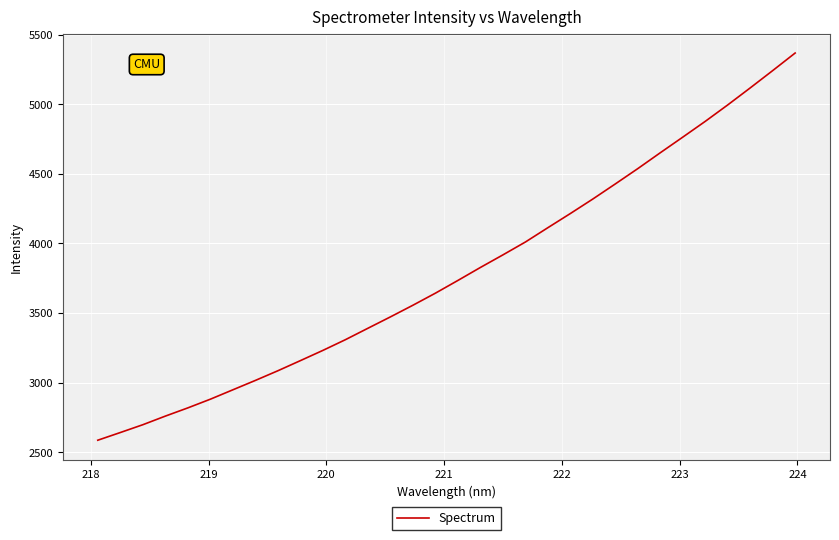

What is the maximum value shown in the chart?

5367.9